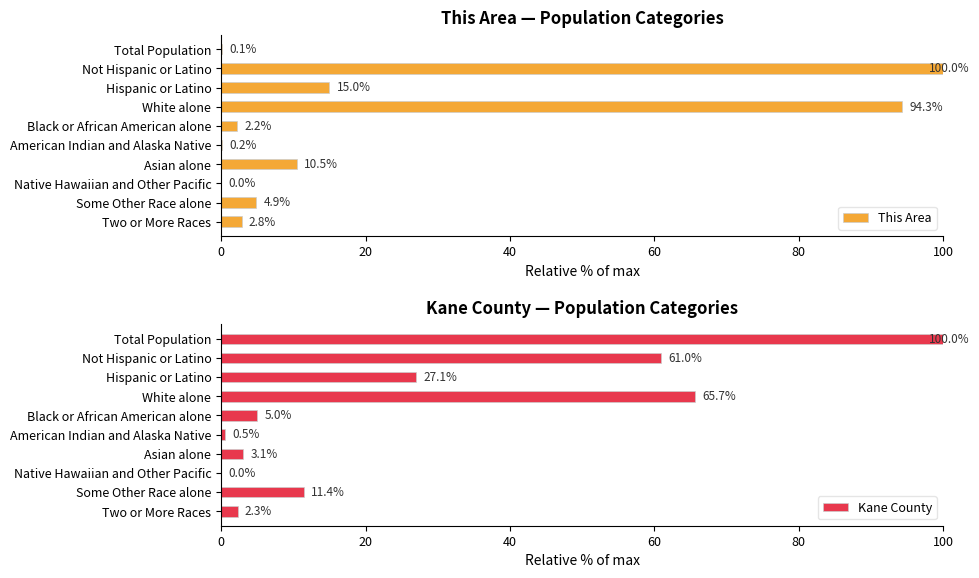

Is it true that This Area equals 100.0 at Not Hispanic or Latino?

True